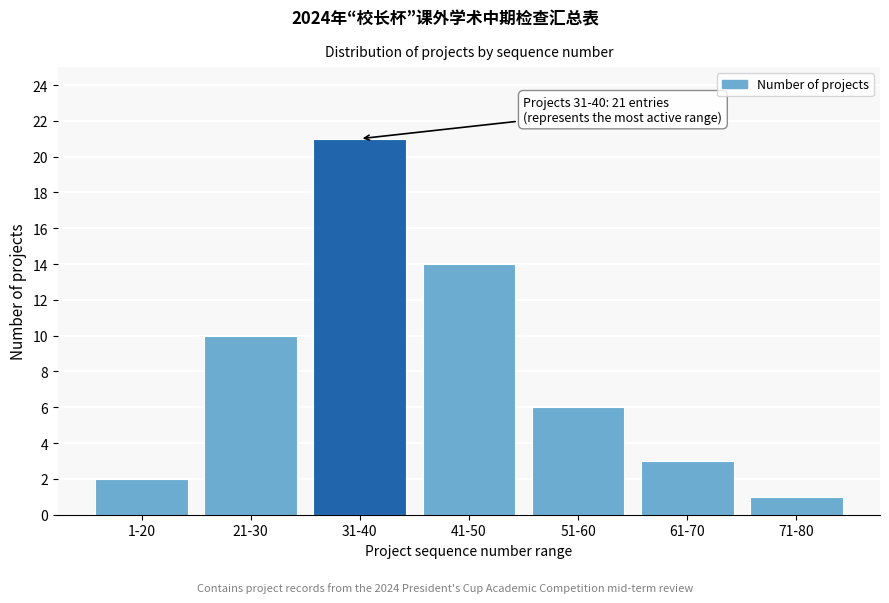

Reading left to right, what are all the values shown in this chart?

2	10	21	14	6	3	1